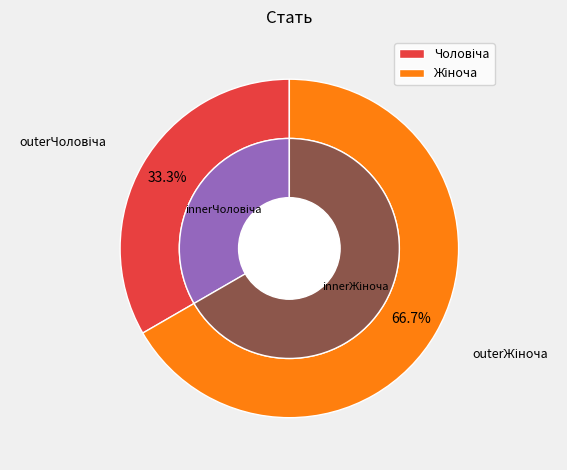

To the nearest percent, what percentage of the pie is Чоловіча?

33%